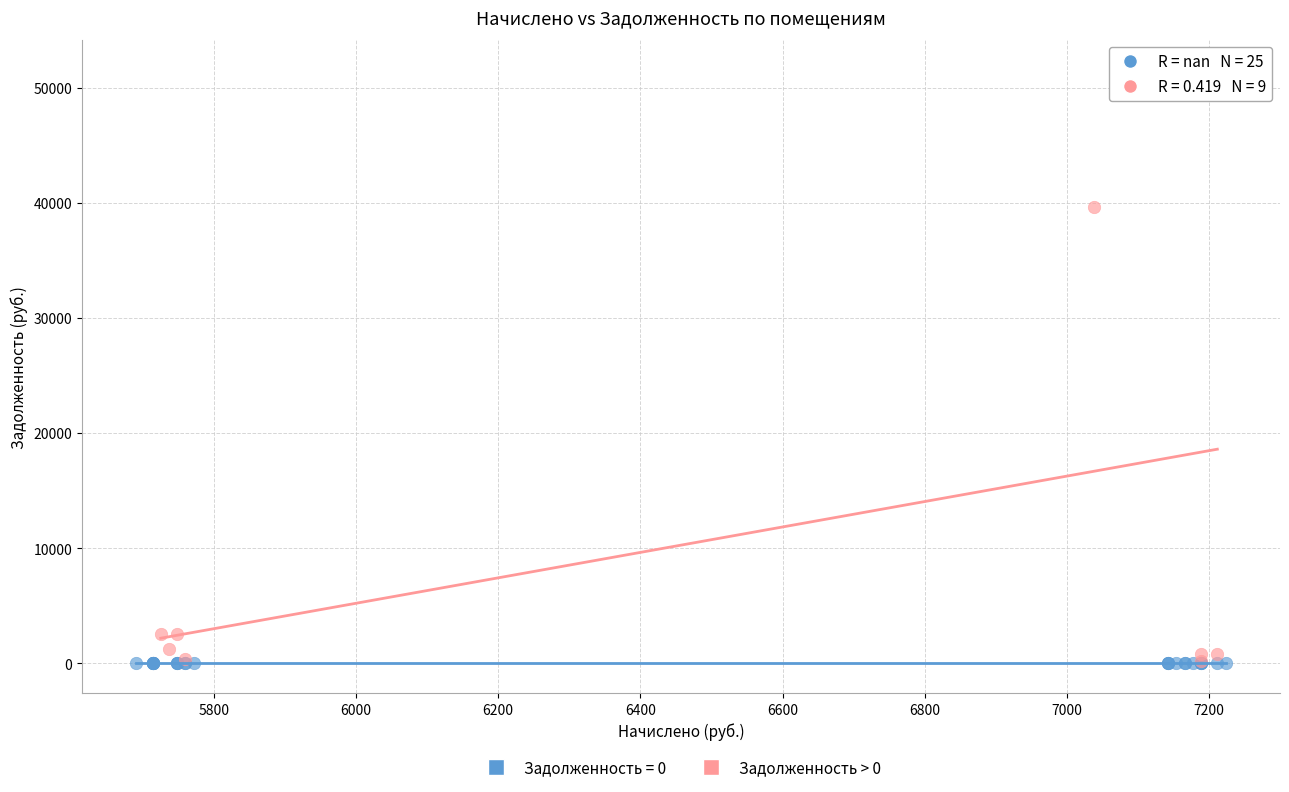

Which series reaches the maximum Y coordinate?

Задолженность > 0